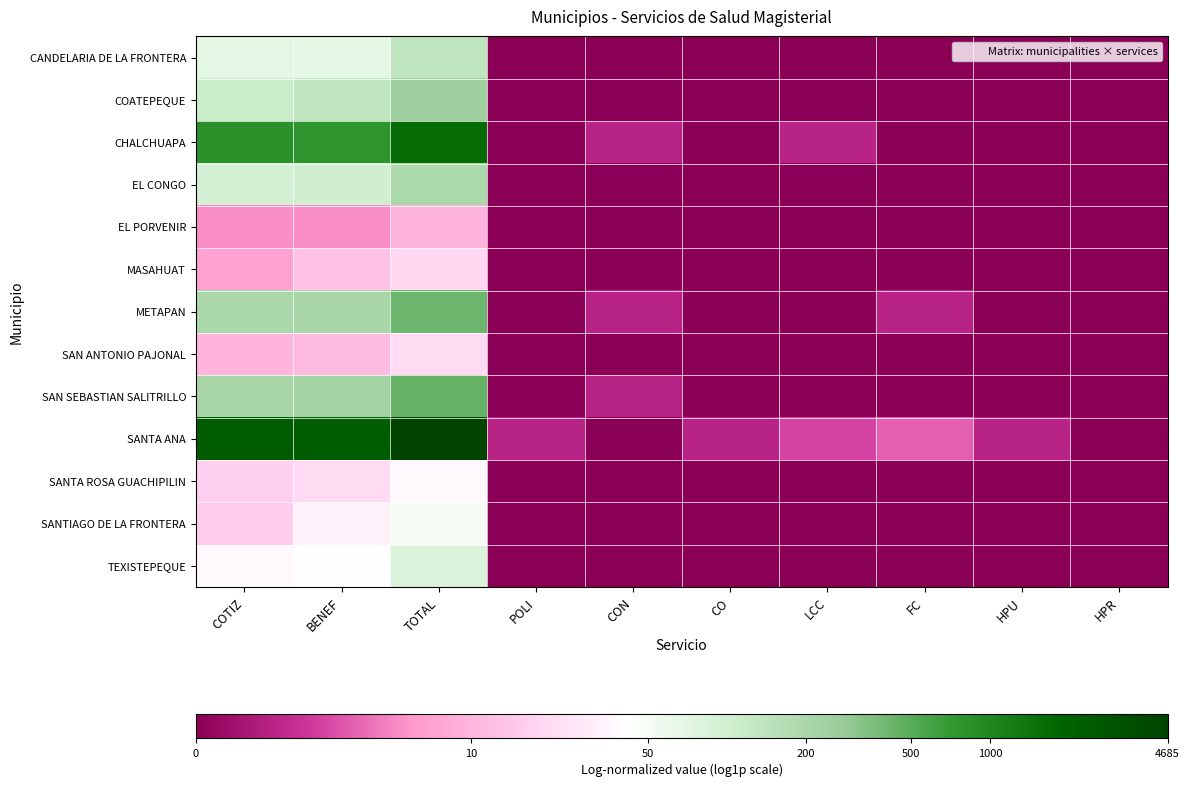

Rank the series at LCC from lowest to highest value.

CANDELARIA DE LA FRONTERA, COATEPEQUE, EL CONGO, EL PORVENIR, MASAHUAT, METAPAN, SAN ANTONIO PAJONAL, SAN SEBASTIAN SALITRILLO, SANTA ROSA GUACHIPILIN, SANTIAGO DE LA FRONTERA, TEXISTEPEQUE, CHALCHUAPA, SANTA ANA